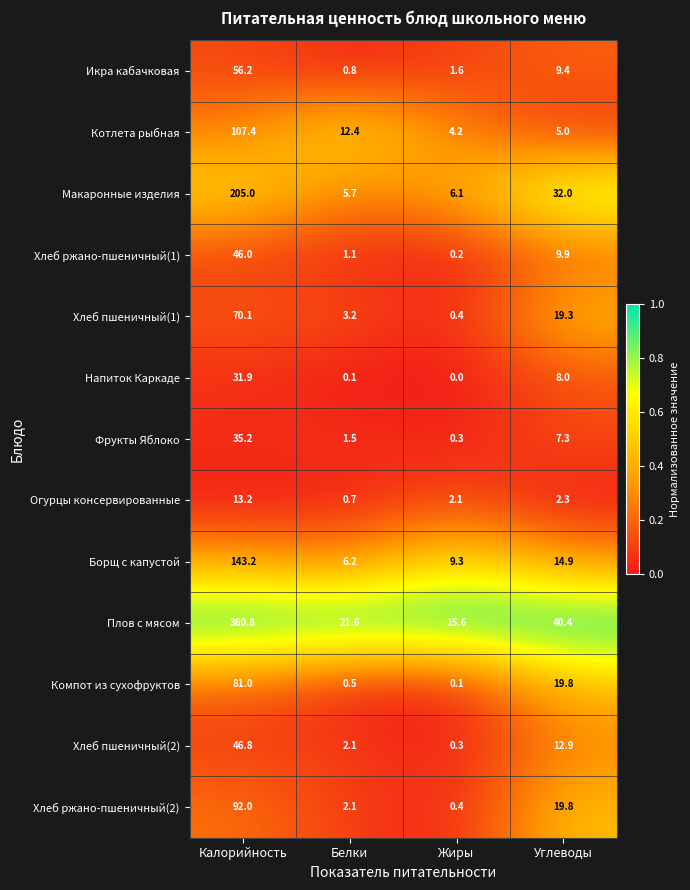

How many categories are shown in the chart?

4